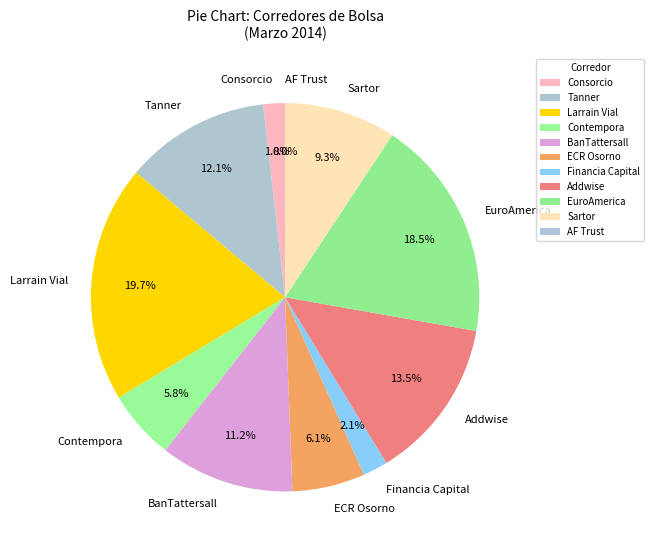

Is there a majority slice in this chart?

No